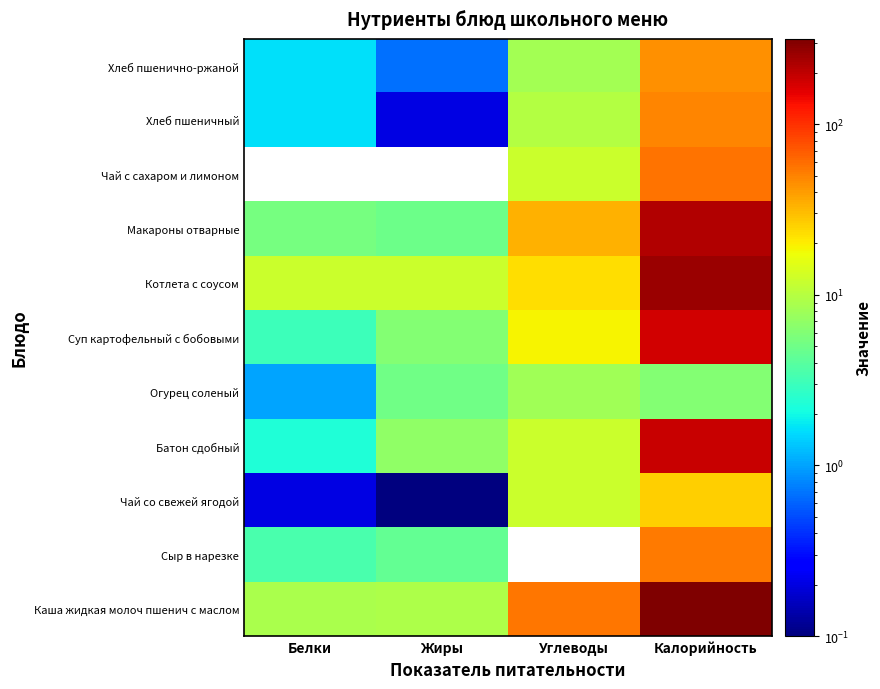

What is the spread (max minus min) of values at Белки?

12.0